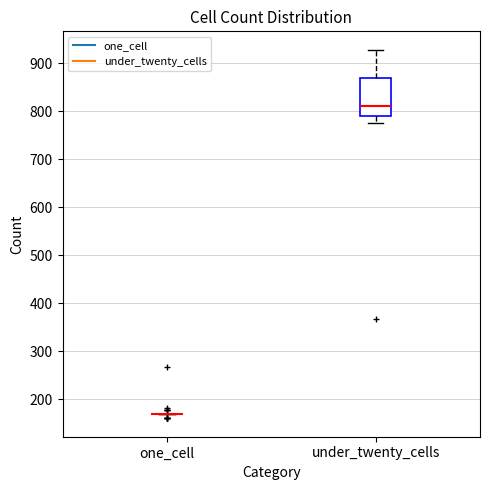

Reading left to right, transcribe this box plot: for each box, give where its median line is, the range the box spans, and where its two whiskers end, as read against the y-axis. The values are not printed on the chart, so give them approximately, as read against the axis.

one_cell: box collapsed to a line at 170, whiskers 170 to 170
under_twenty_cells: median 810, box 790 to 870, whiskers 780 to 930